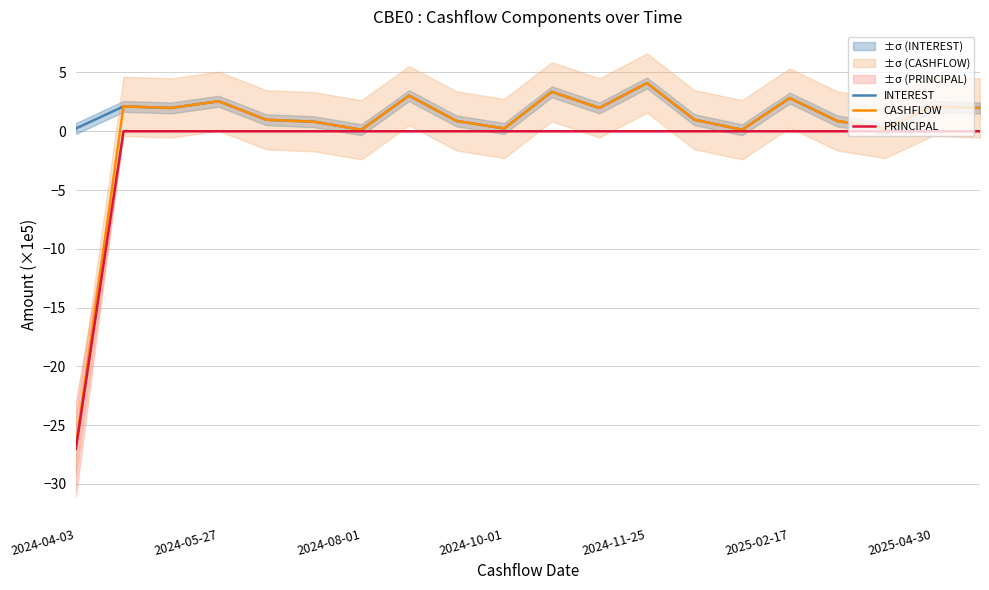

True or false: INTEREST has a value of 4.1 at 2024-11-25.

True